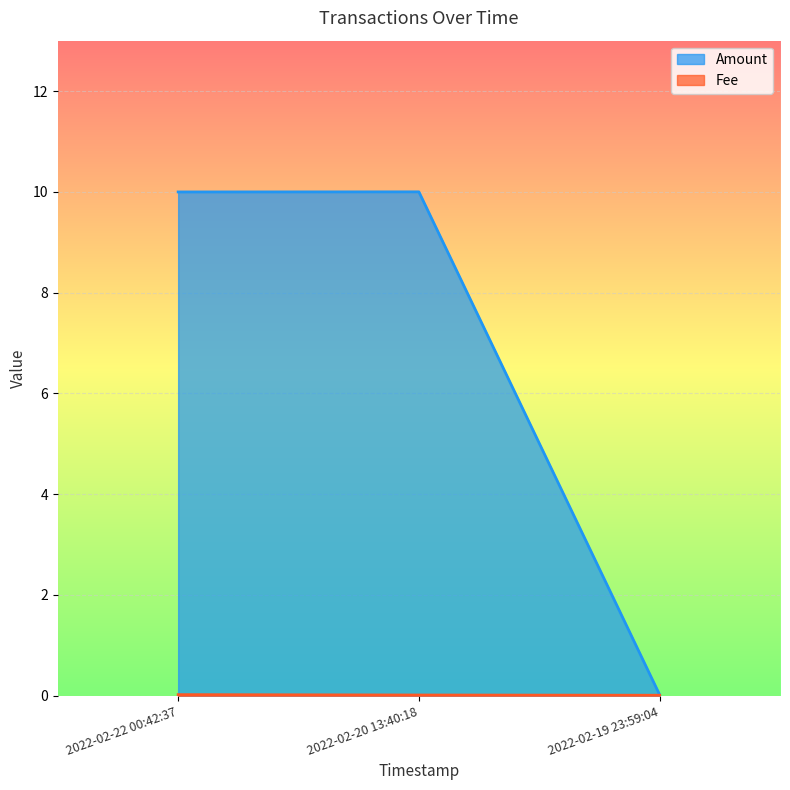

Rank the series by their maximum value, from lowest to highest.

Fee, Amount